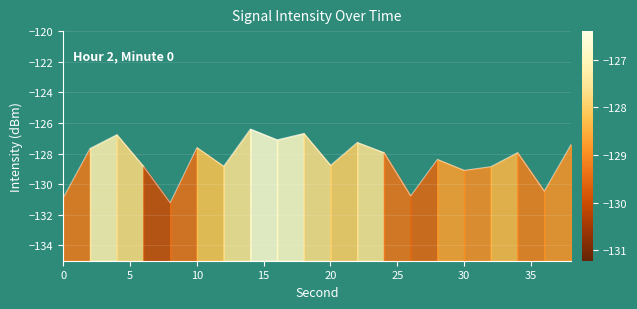

Count the number of categories in the chart.

20